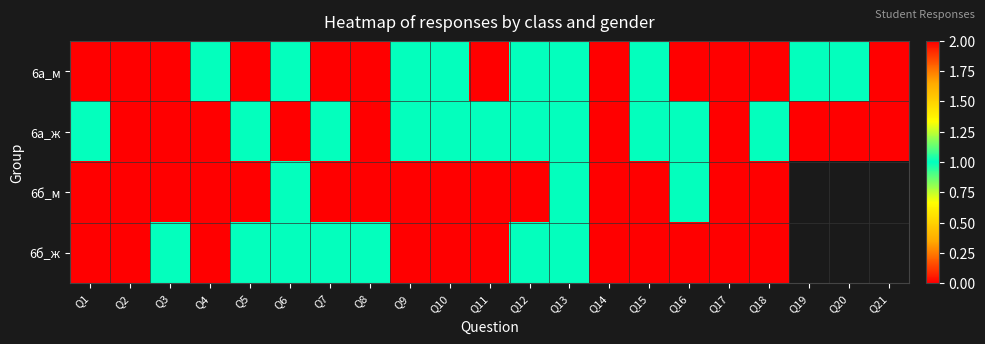

What is the total value across all series at Q14?

8.0